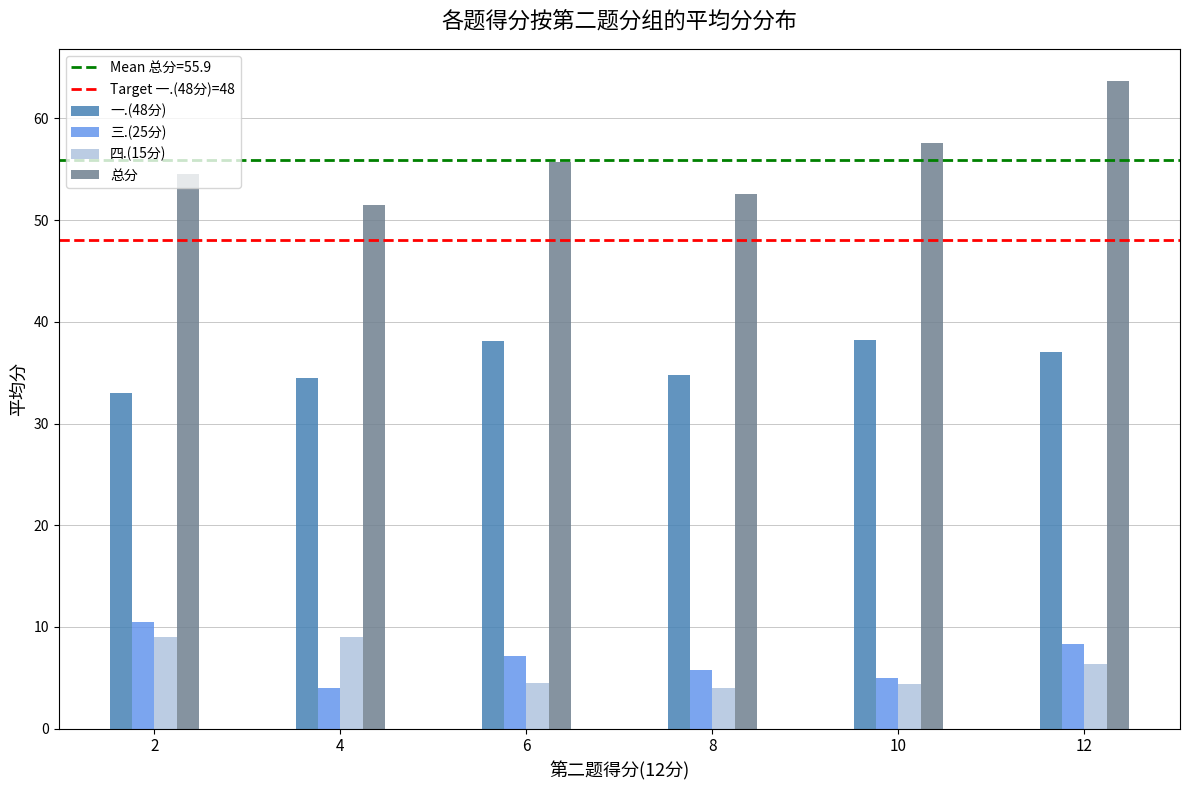

What is the spread (max minus min) of values at 8?

48.6